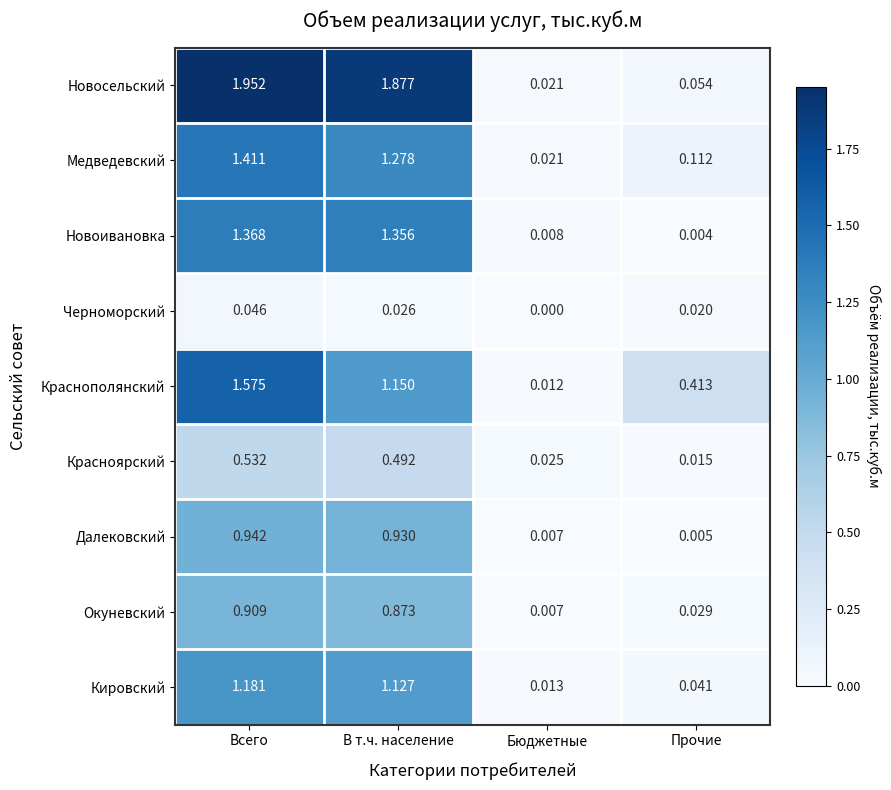

At which label does Черноморский reach its minimum?

Бюджетные